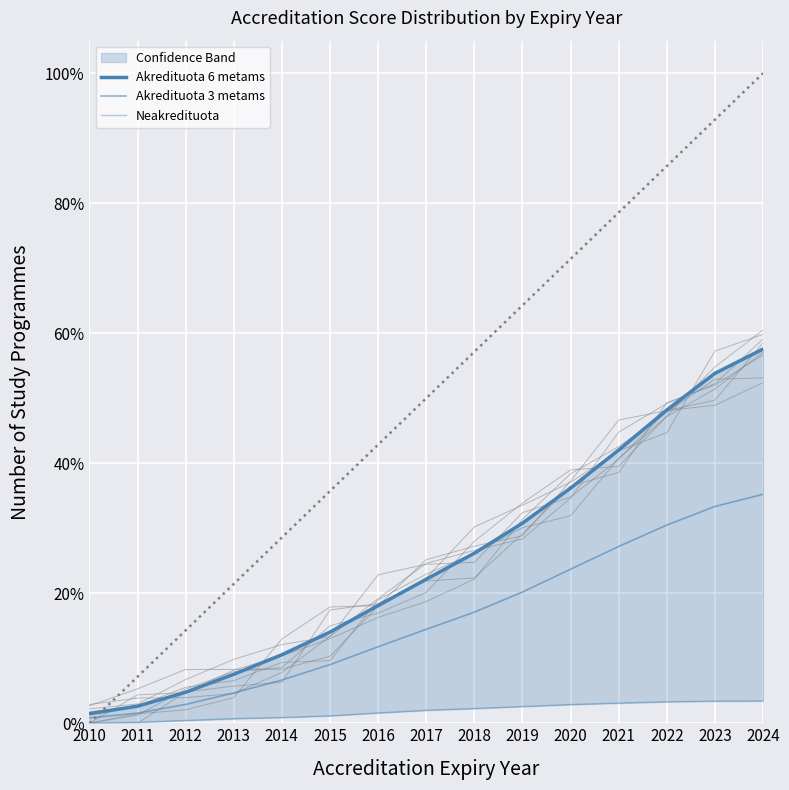

Is it true that Neakredituota equals 0.0 at 2024?

False